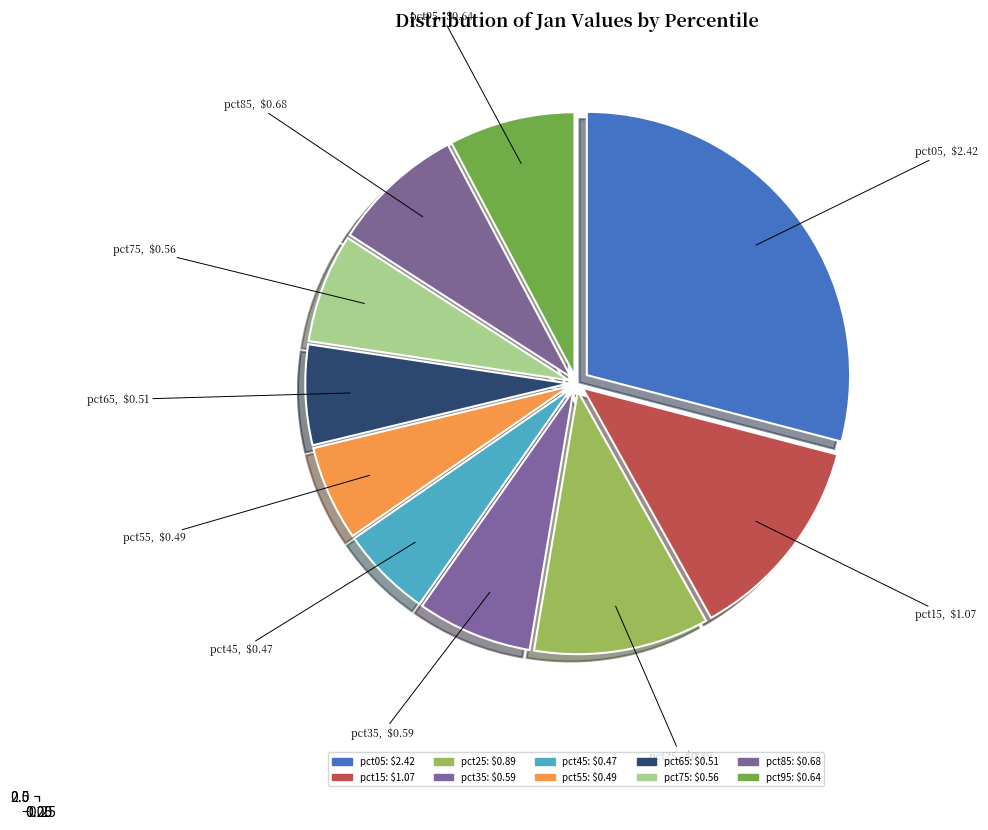

Count the number of slices in the pie.

10